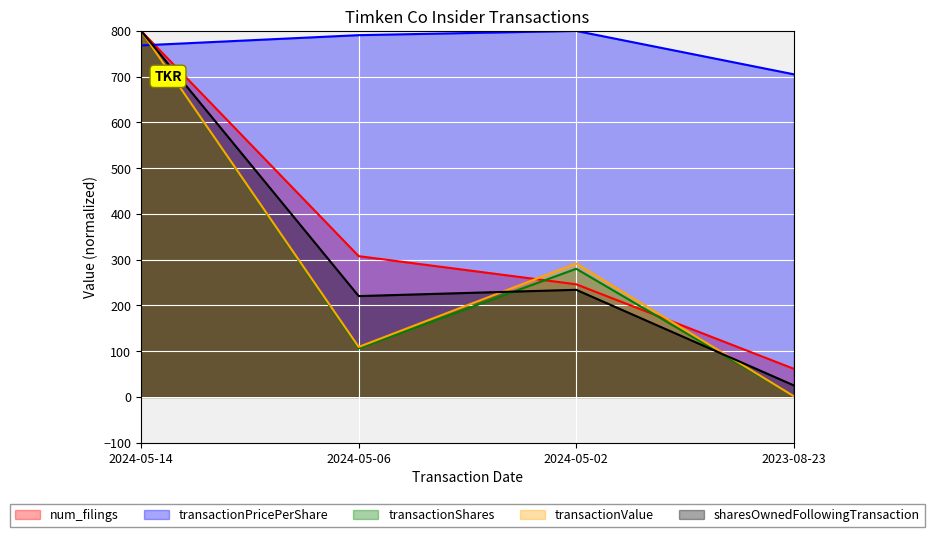

What is the difference between the maximum and minimum values in the num_filings series?

738.5